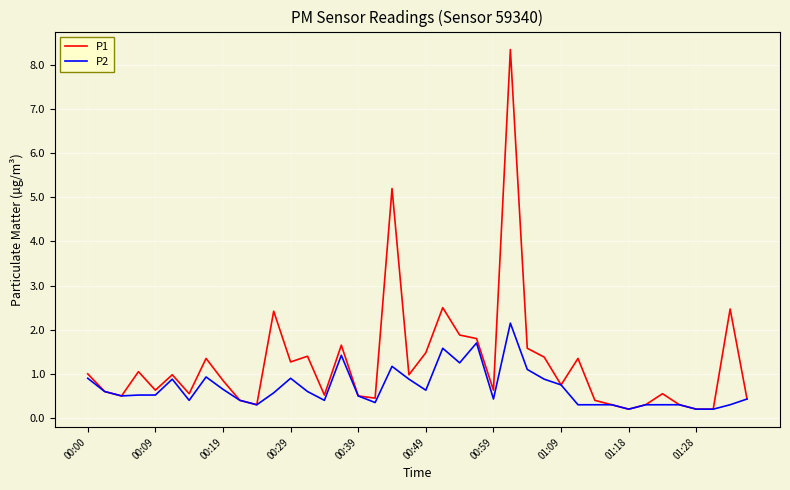

Which series has the largest range (max minus min)?

P1